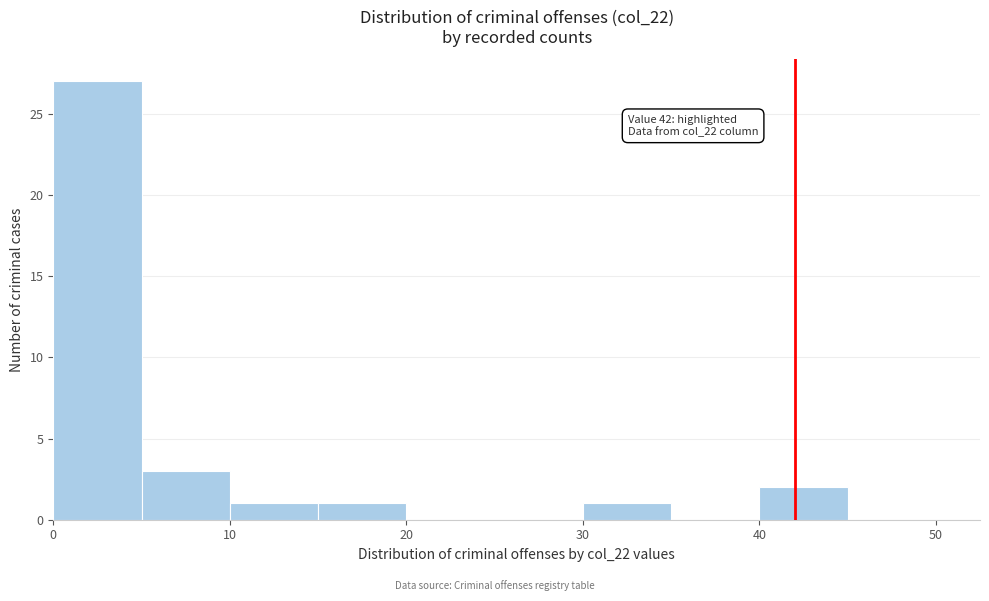

Which range on the x-axis has the tallest bar?

0 to 5